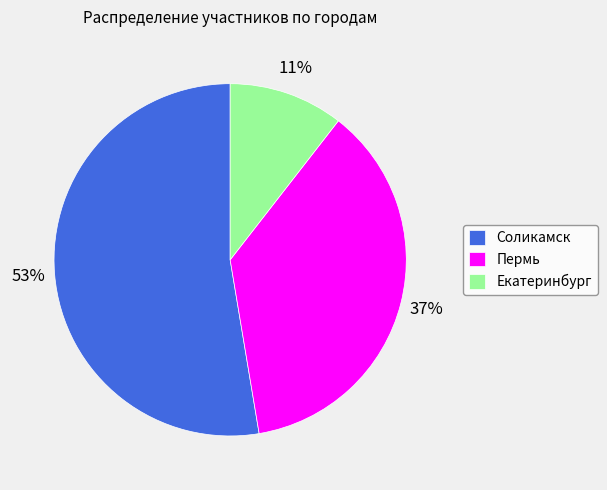

True or false: Соликамск accounts for 65% of the total.

False